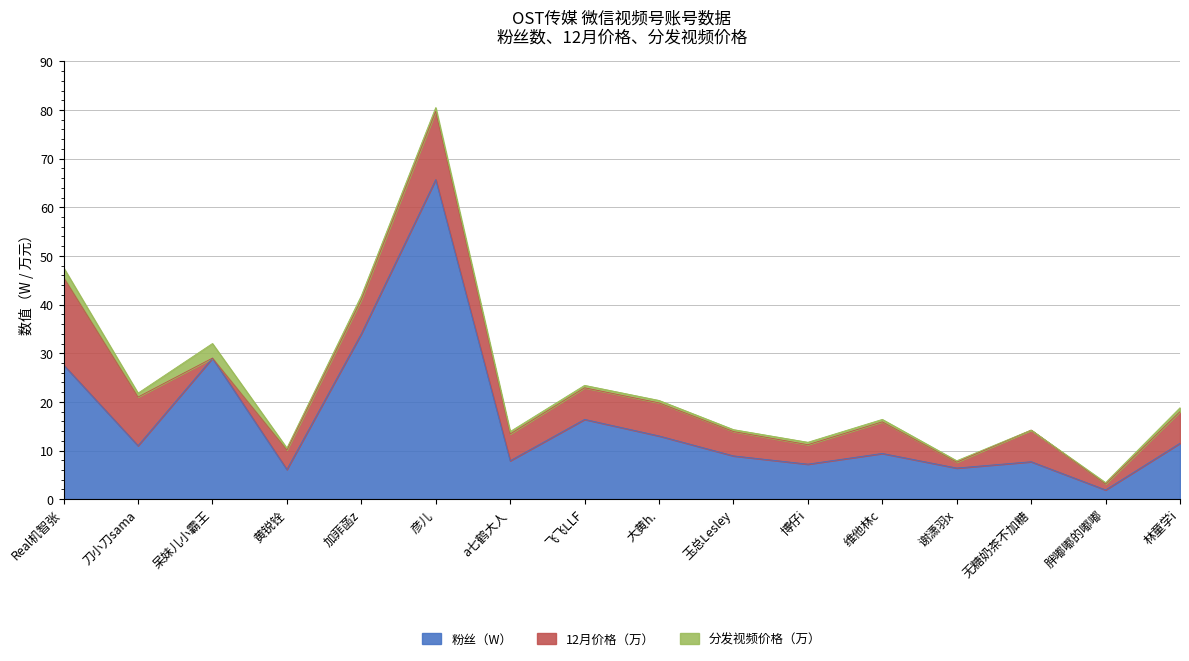

What is the maximum value for 12月价格（万）?

18.0